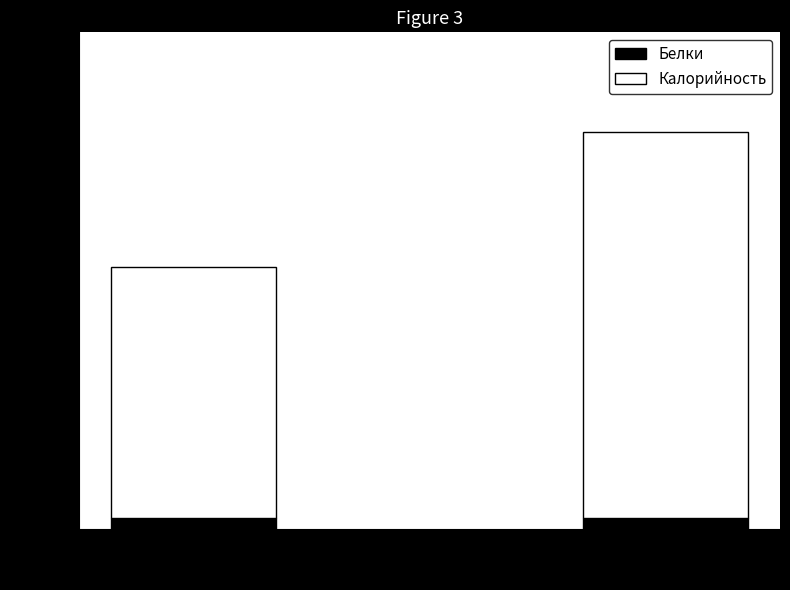

What is the maximum value for Белки?

22.5